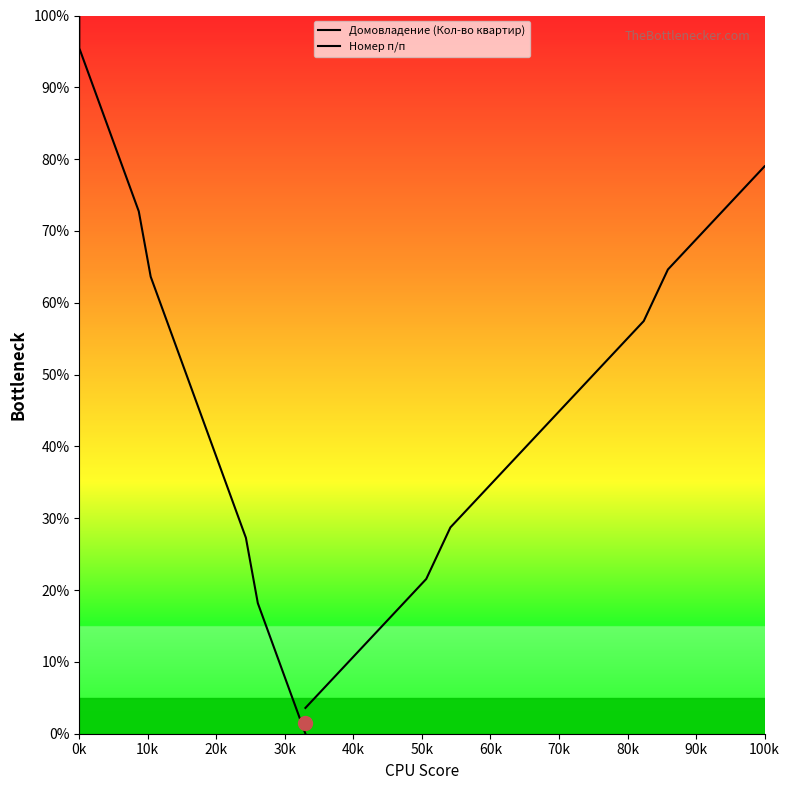

Count the number of data series in this chart.

2